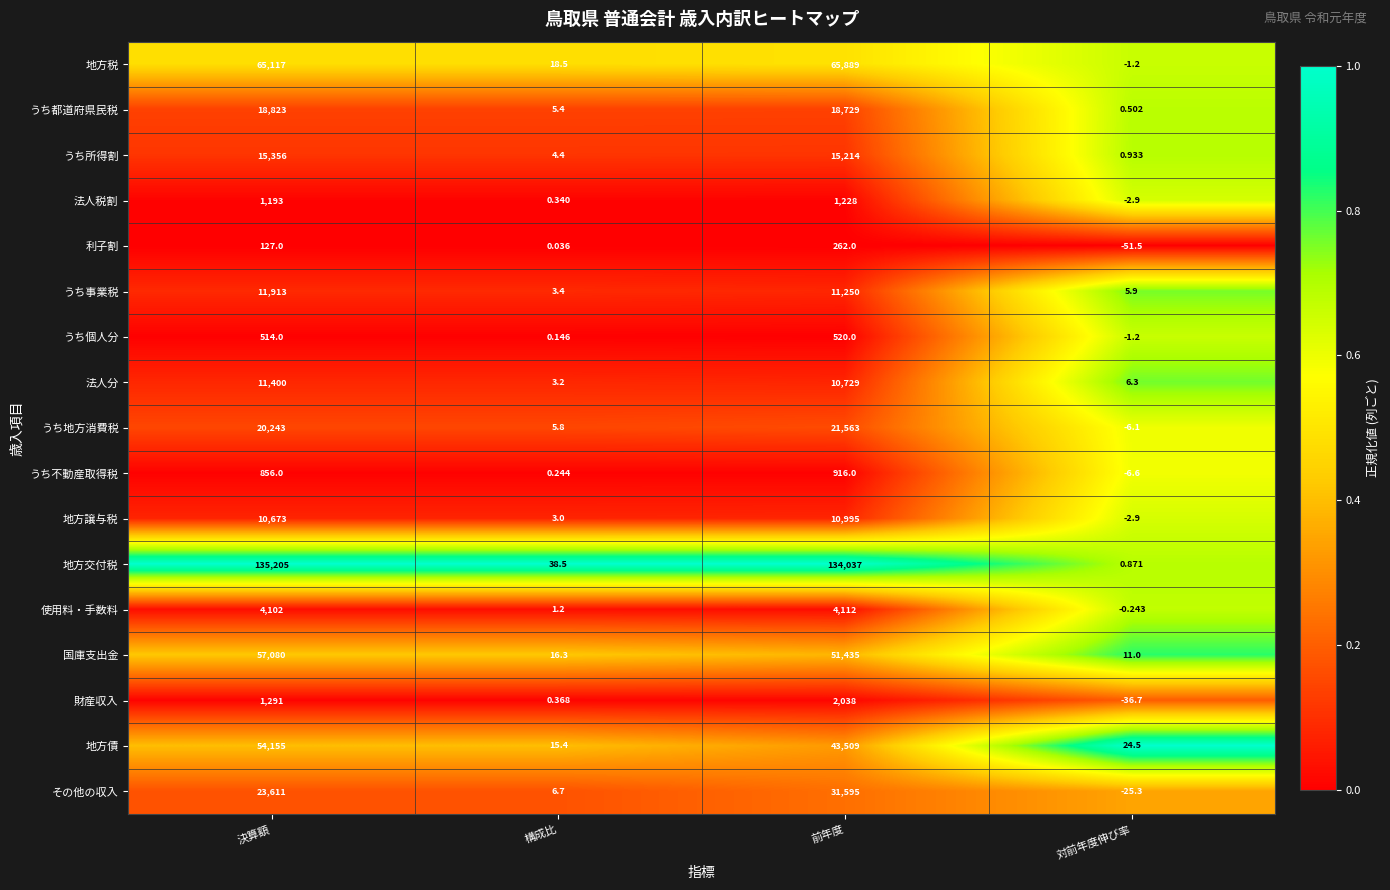

Which category has the lowest value across all series?

対前年度伸び率